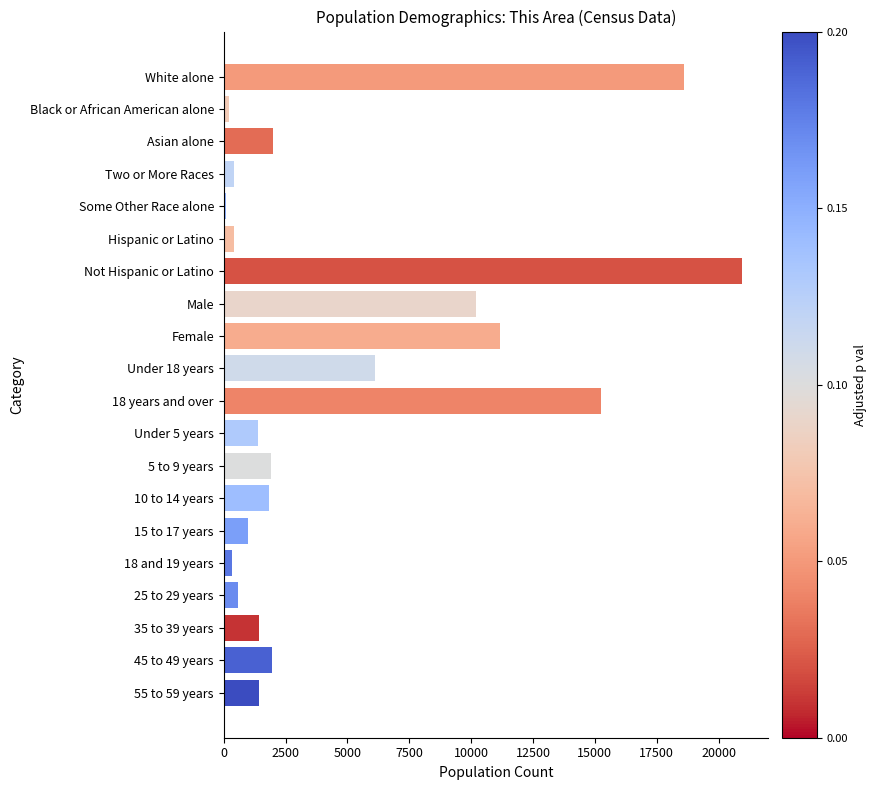

What is the maximum value shown in the chart?

20969